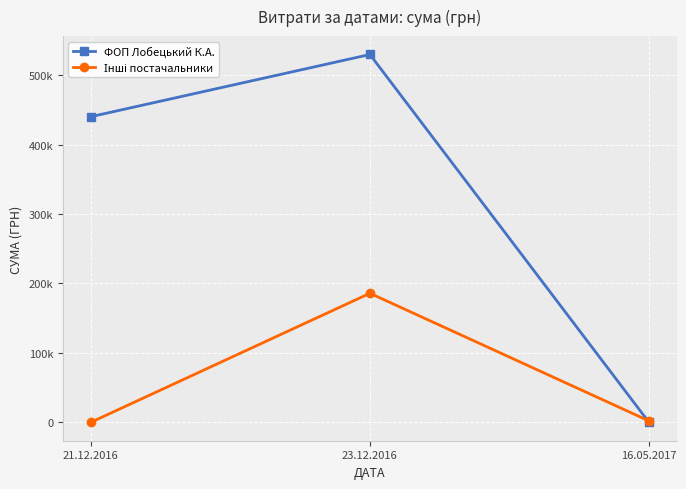

Rank the series by their average value, from lowest to highest.

Інші постачальники, ФОП Лобецький К.А.